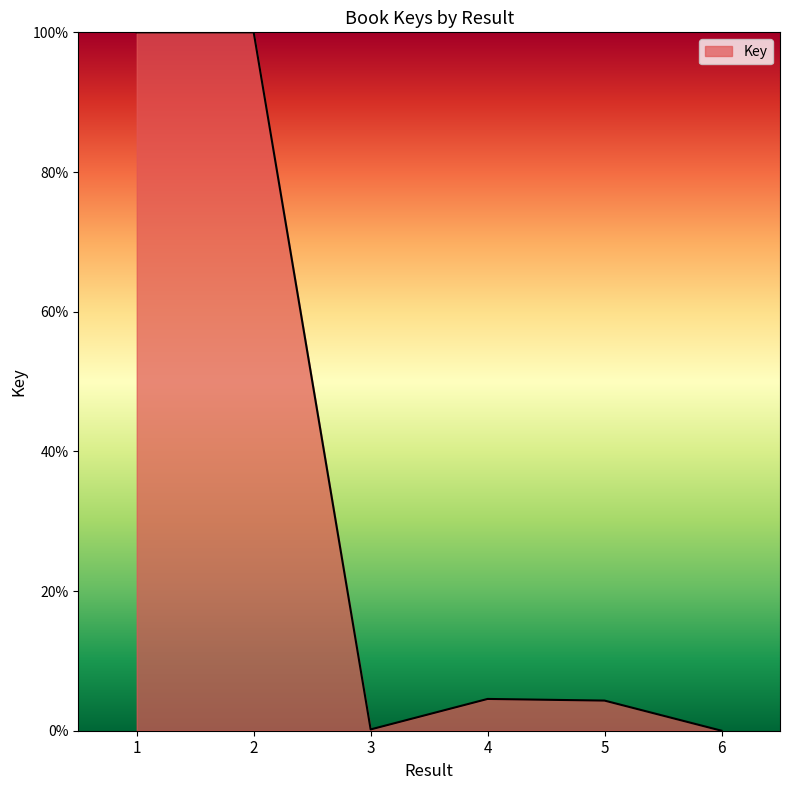

At which category does the data reach its first local valley?

3